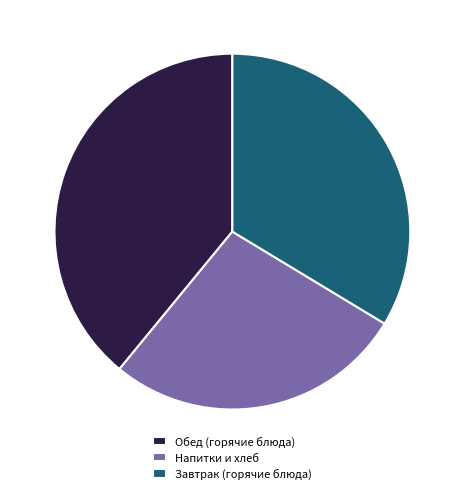

What is the smallest slice in the pie chart?

Напитки и хлеб